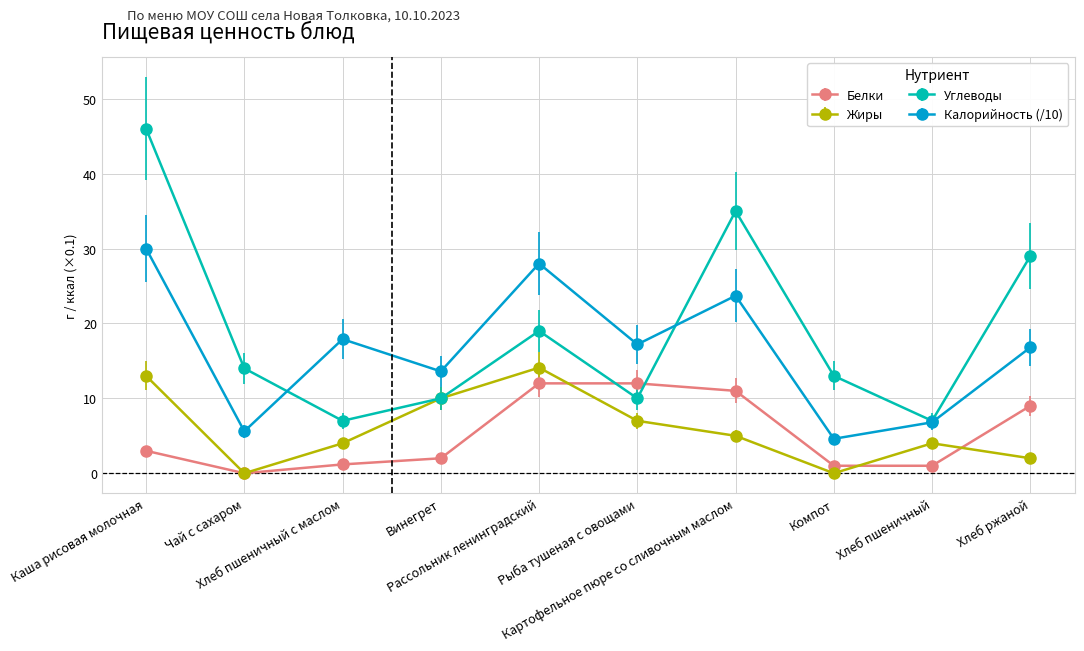

What is the value of the Калорийность (/10) point at the 1st from the left?

30.0